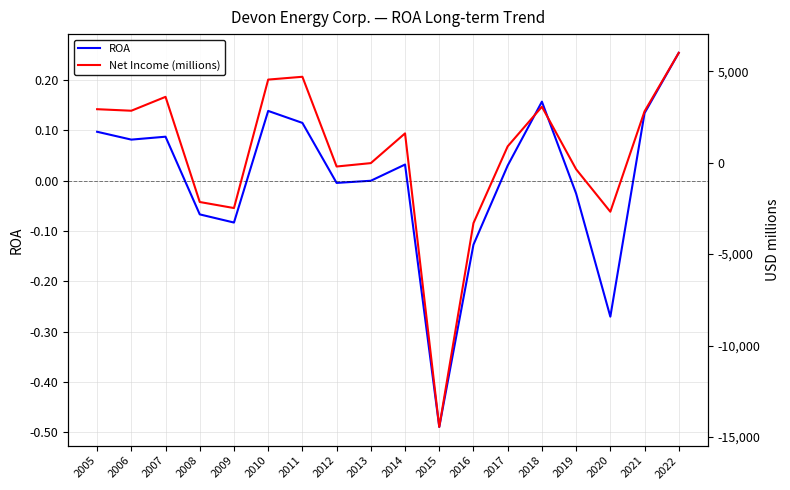

Which series changed the most between 2015 and 2017?

Net Income (millions)